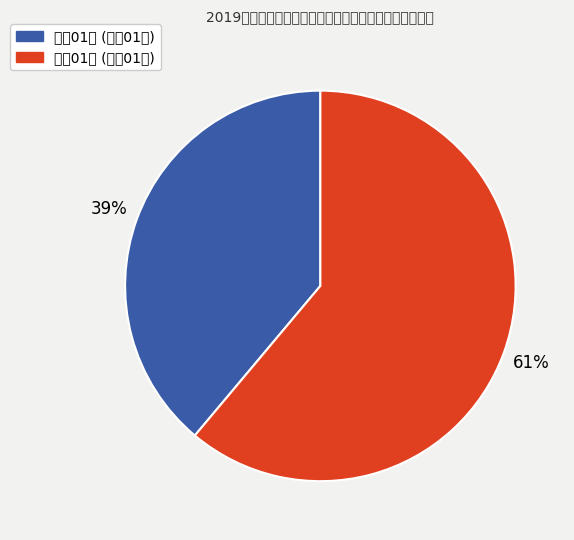

Which category has the biggest portion of the pie?

雁塔01班